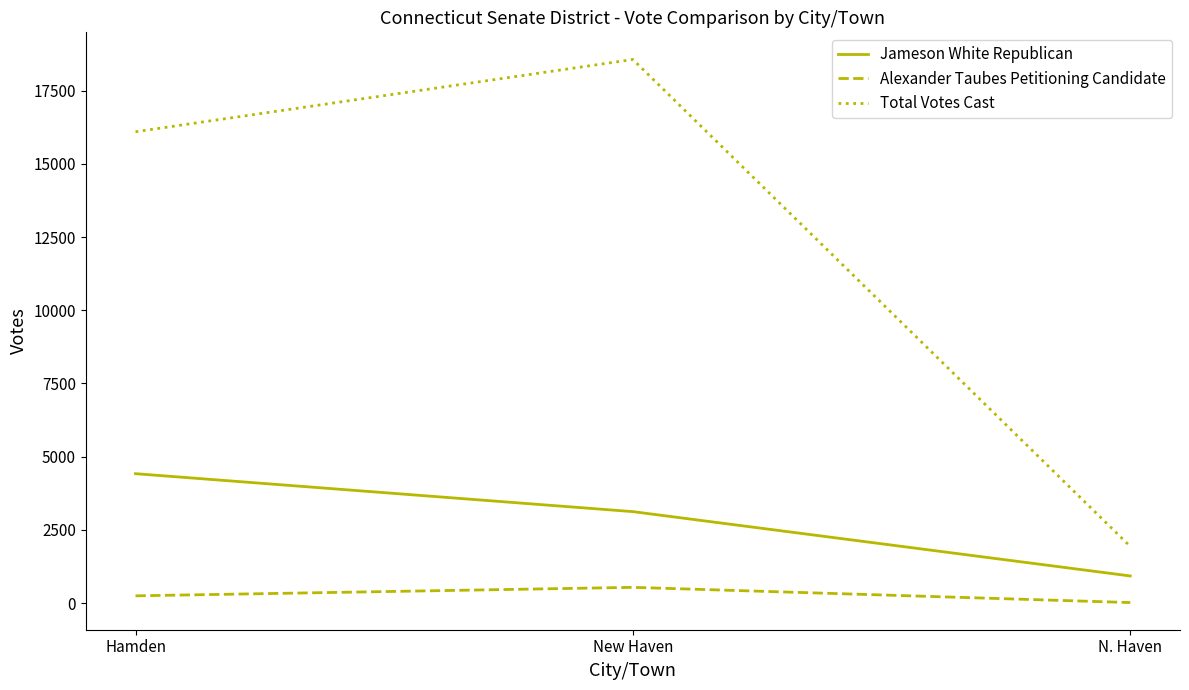

What is the sum of the Total Votes Cast values at Hamden and N. Haven?

18029